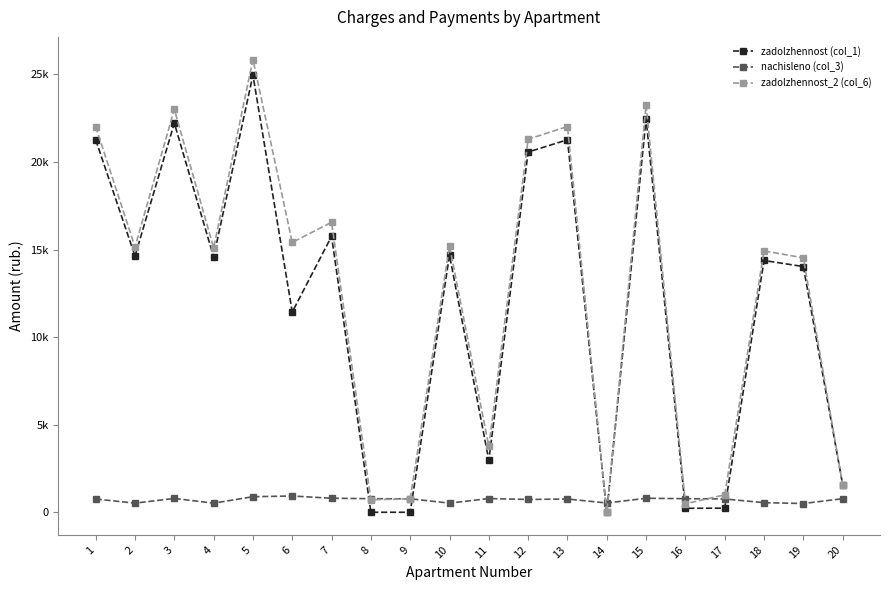

Is this an area chart (filled region under the line)?

No